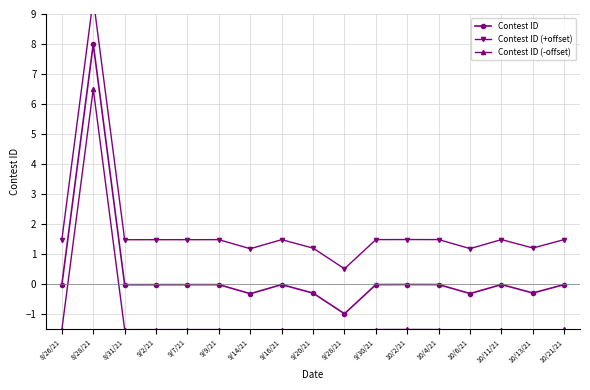

Read the Contest ID value at 9/20/21.

-0.3